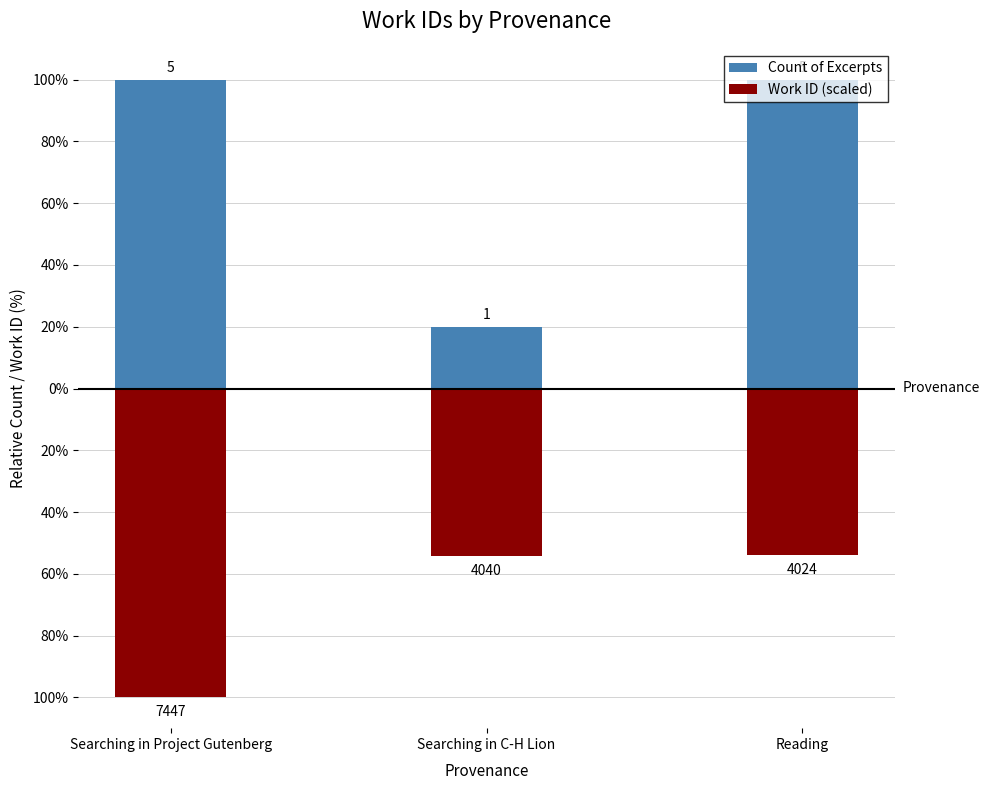

What is the sum of the Count of Excerpts values at Reading and Searching in C-H Lion?

120.0